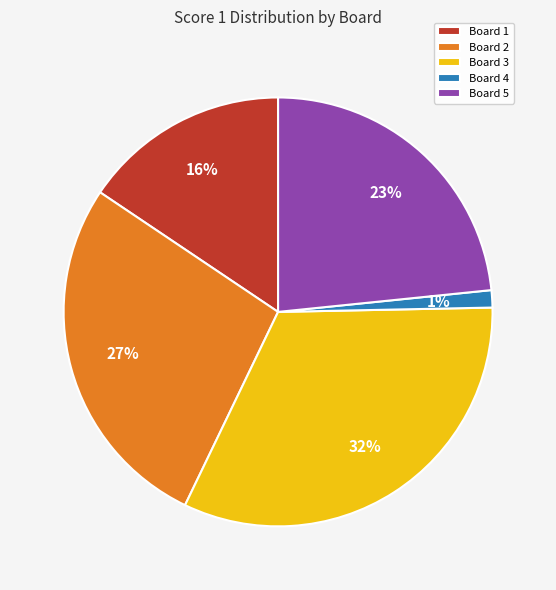

Which slice is the largest?

Board 3